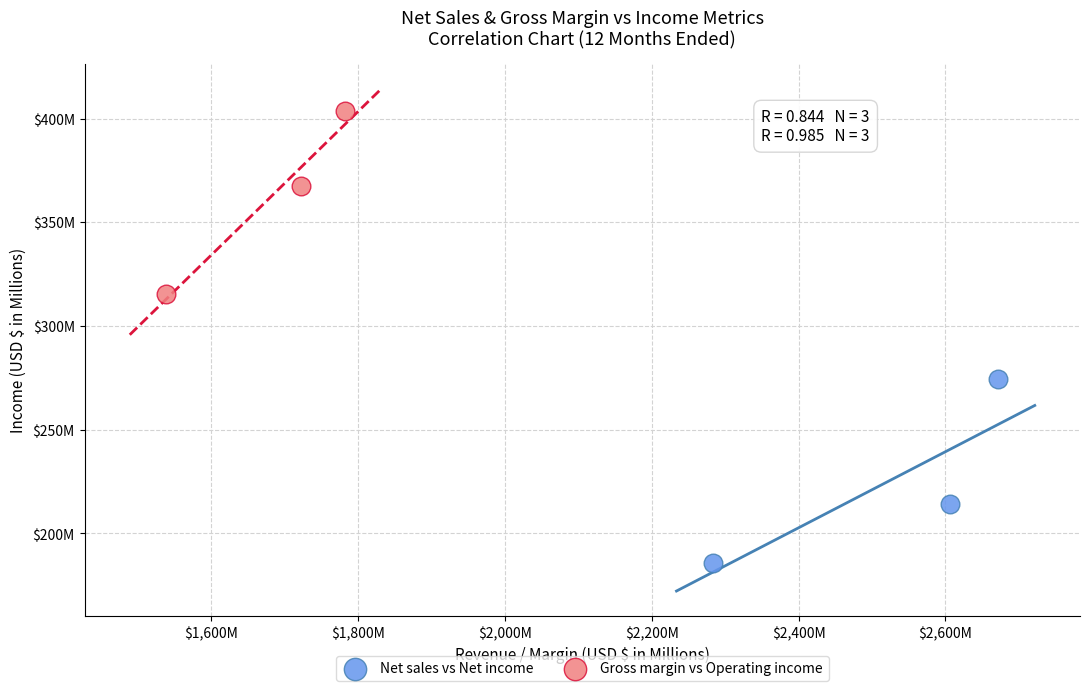

Which series contains the lowest Y value?

Net sales vs Net income